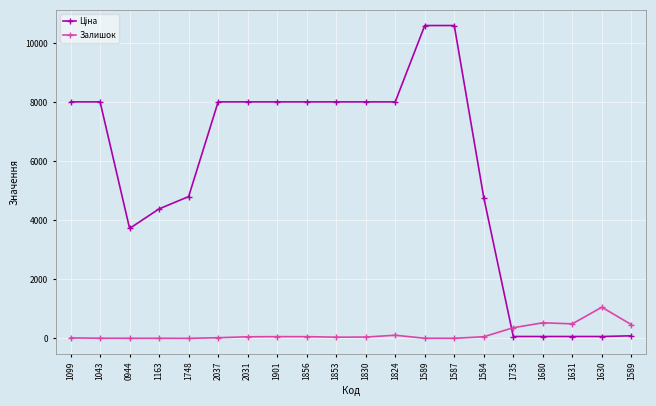

Between which two adjacent categories do Ціна and Залишок first intersect?

1584 and 1735